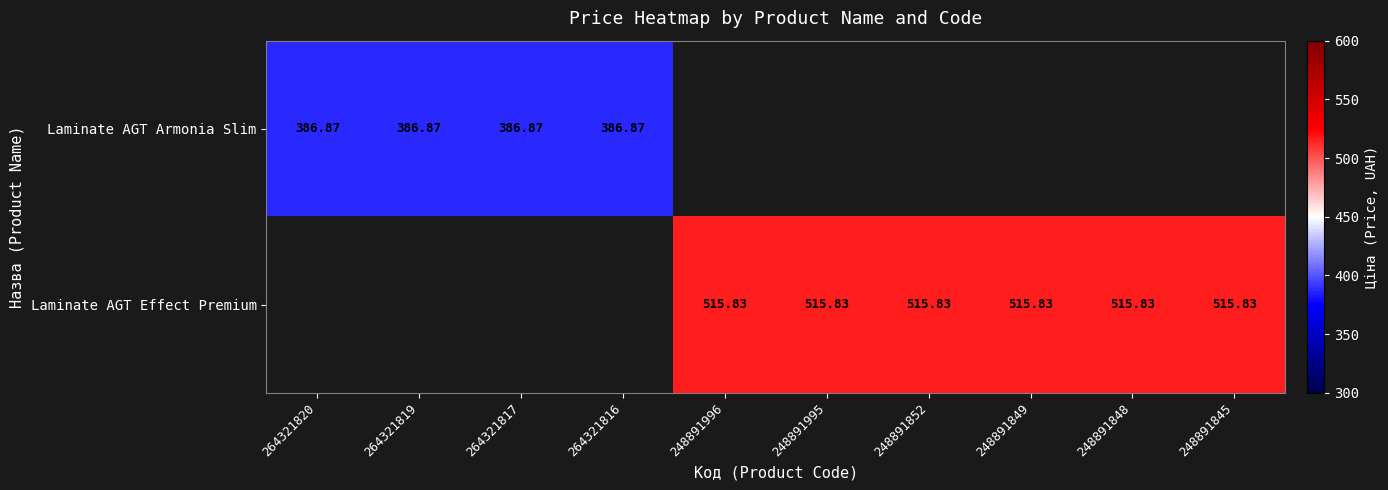

At how many categories does at least one series exceed 497?

6